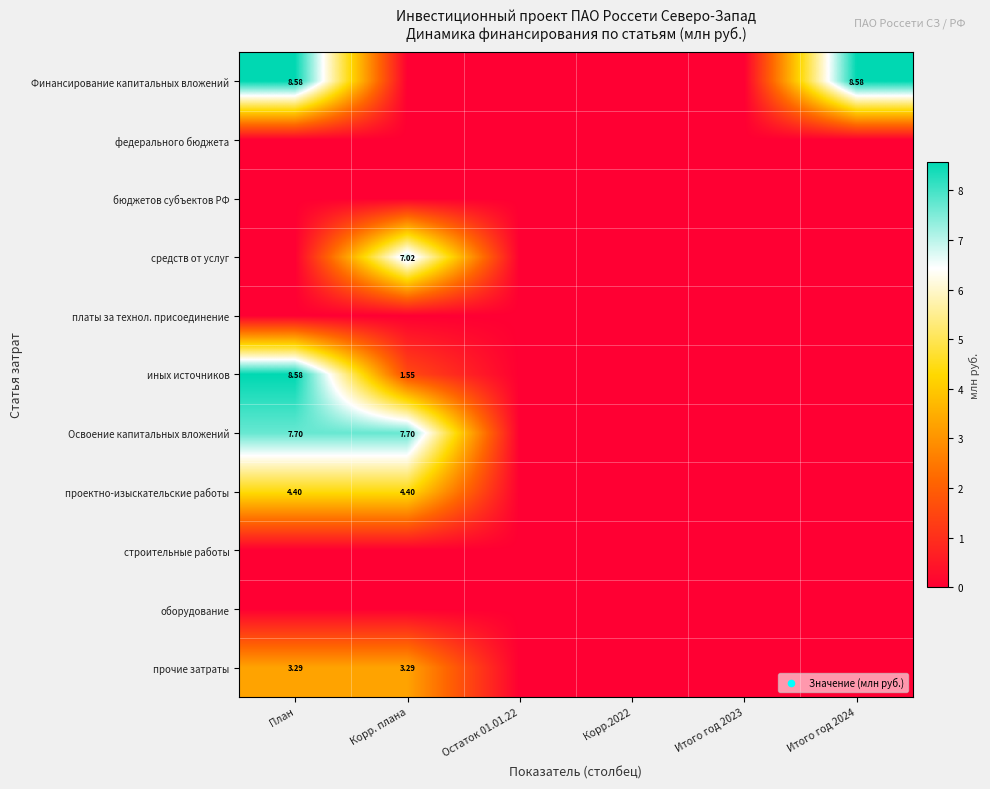

The иных источников series shows 1.6 at Корр. плана. True or false?

True